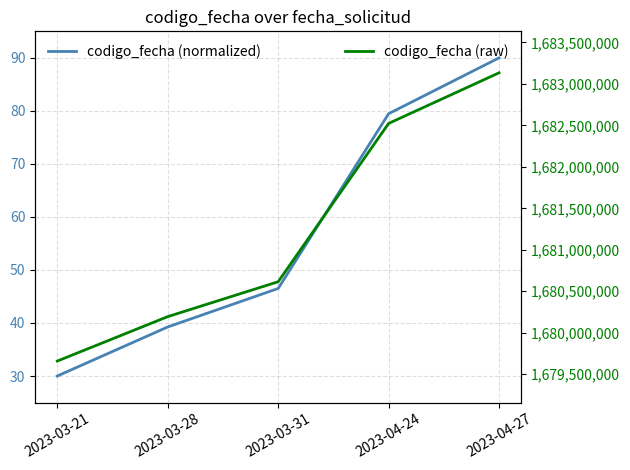

Is this an area chart (filled region under the line)?

No